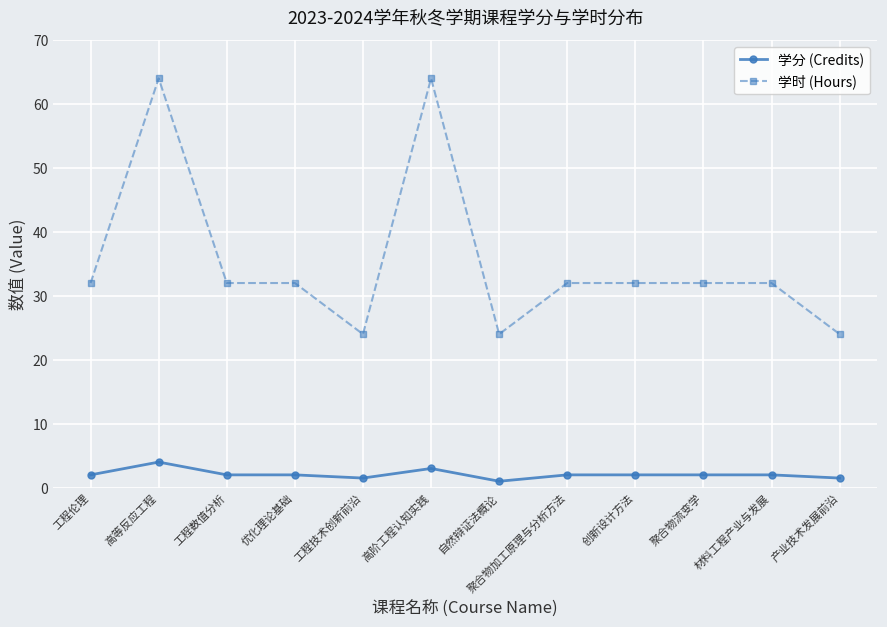

Reading left to right, list all the values displayed in this chart.

学分 (Credits): 工程伦理=2.0	高等反应工程=4.0	工程数值分析=2.0	优化理论基础=2.0	工程技术创新前沿=1.5	高阶工程认知实践=3.0	自然辩证法概论=1.0	聚合物加工原理与分析方法=2.0	创新设计方法=2.0	聚合物流变学=2.0	材料工程产业与发展=2.0	产业技术发展前沿=1.5
学时 (Hours): 工程伦理=32.0	高等反应工程=64.0	工程数值分析=32.0	优化理论基础=32.0	工程技术创新前沿=24.0	高阶工程认知实践=64.0	自然辩证法概论=24.0	聚合物加工原理与分析方法=32.0	创新设计方法=32.0	聚合物流变学=32.0	材料工程产业与发展=32.0	产业技术发展前沿=24.0